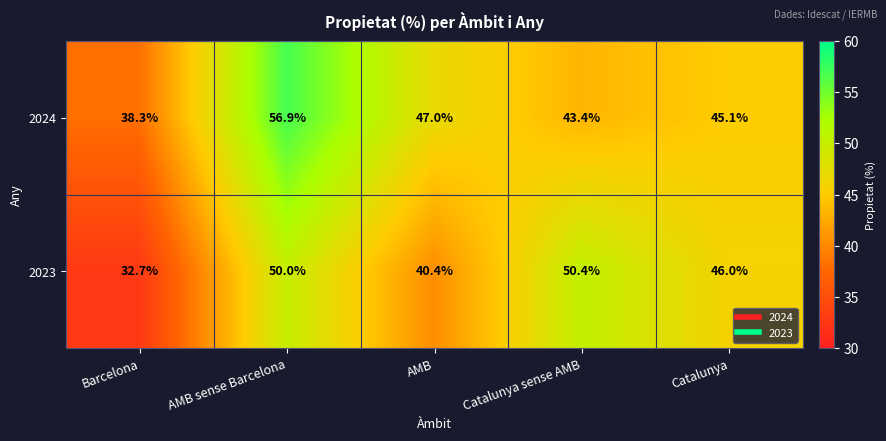

Which category has the lowest value across all series?

Barcelona